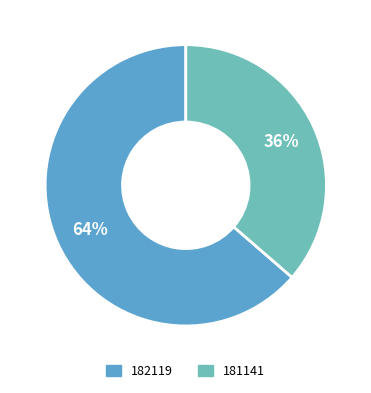

What is the ratio of the value at 181141 to the value at 182119?

0.6